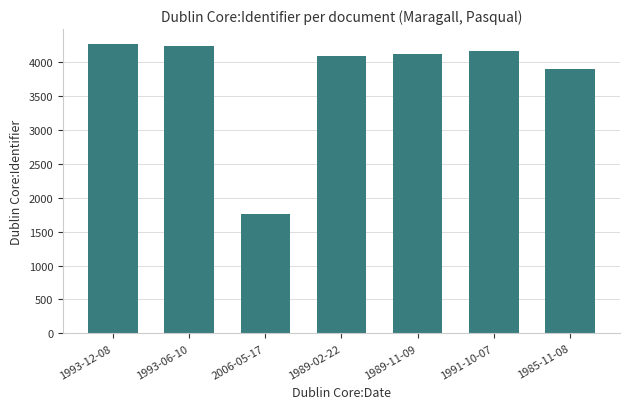

What is the smallest value displayed?

1755